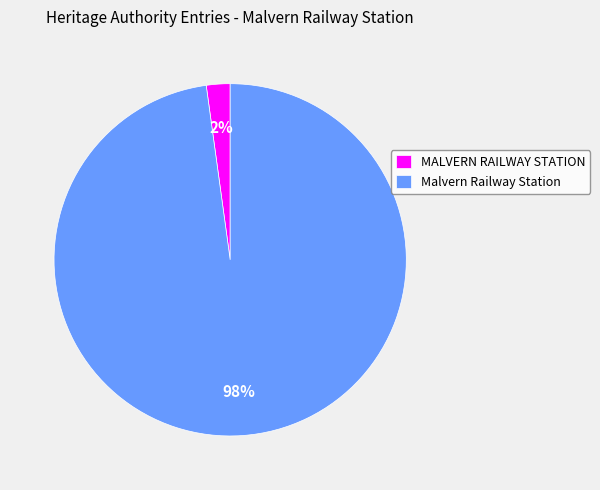

Is there a majority slice in this chart?

Yes